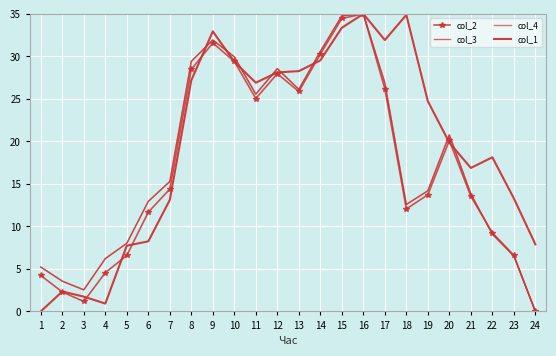

What value does the col_4 series have at 22?

9.1